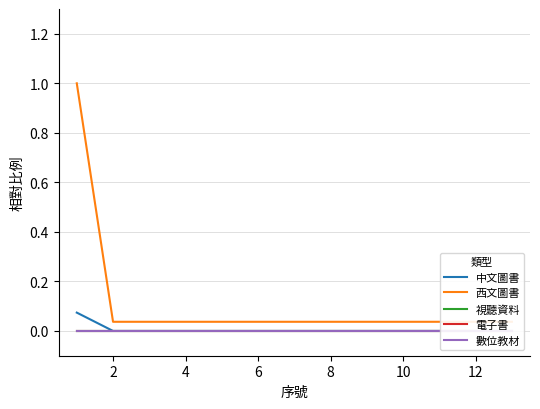

What is the sum of the 西文圖書 values at 10 and 8?

0.1